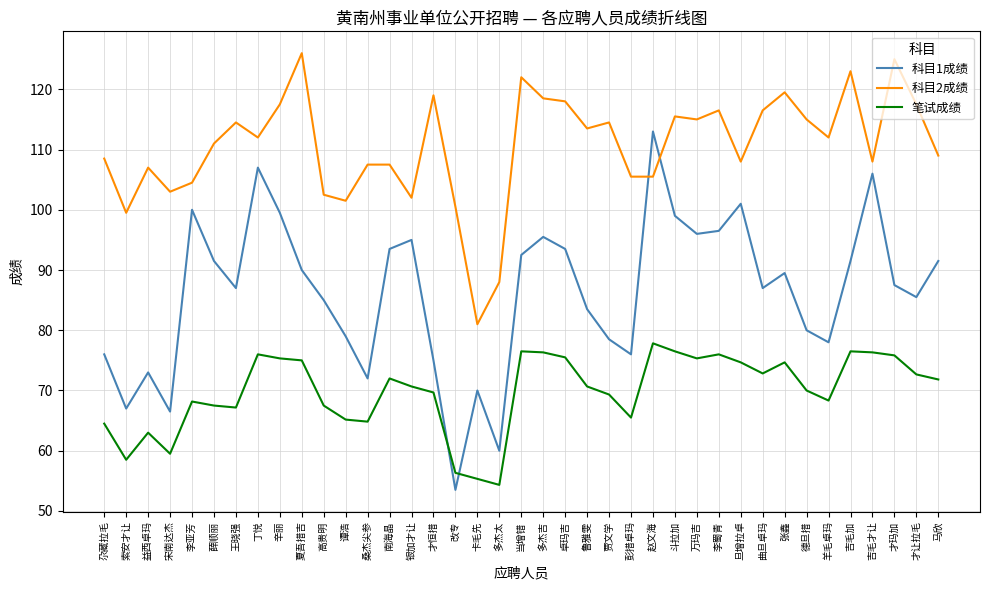

Between 高贵明 and 赵文海, which series saw the biggest shift?

科目1成绩